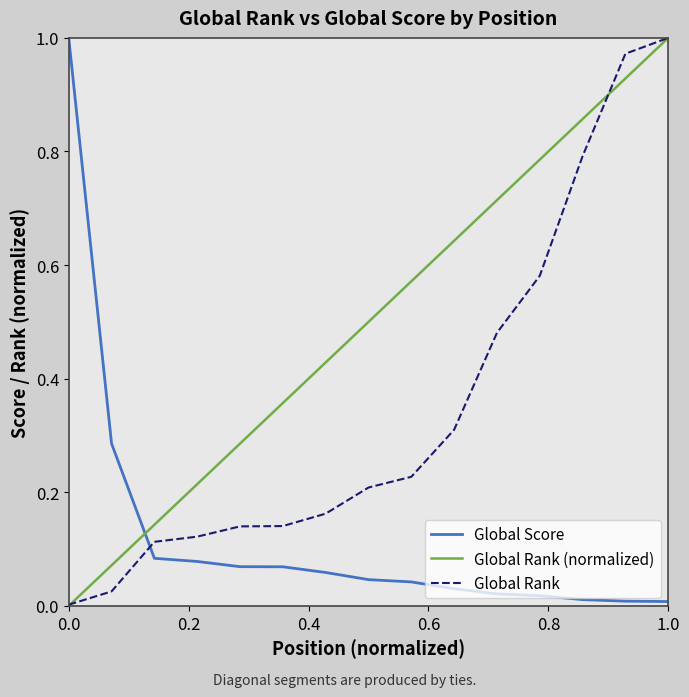

Which series ends up on top after the final intersection of Global Score and Global Rank?

Global Rank